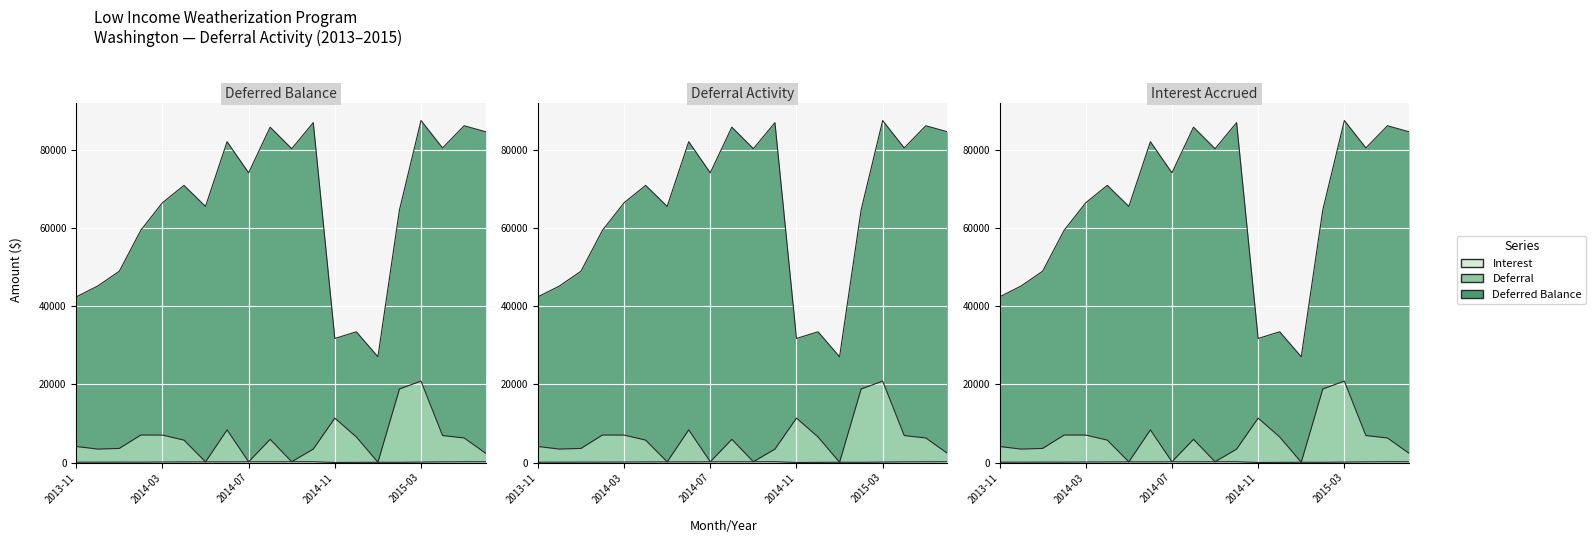

List the labels in order of Interest value, largest first.

2014-10, 2015-06, 2014-09, 2014-08, 2014-07, 2015-05, 2014-05, 2015-04, 2014-06, 2014-04, 2014-03, 2015-03, 2014-01, 2014-02, 2013-12, 2013-11, 2015-01, 2015-02, 2014-12, 2014-11